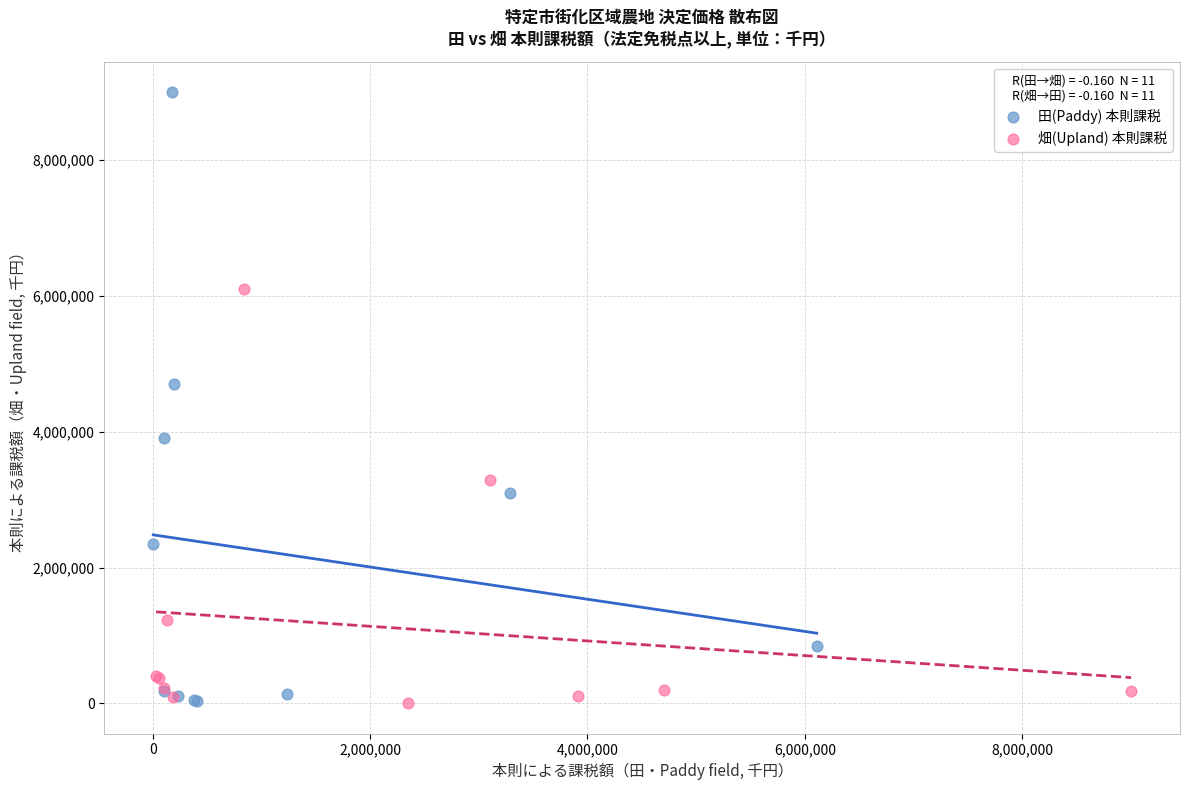

Which series has the widest spread of Y values?

田(Paddy) 本則課税